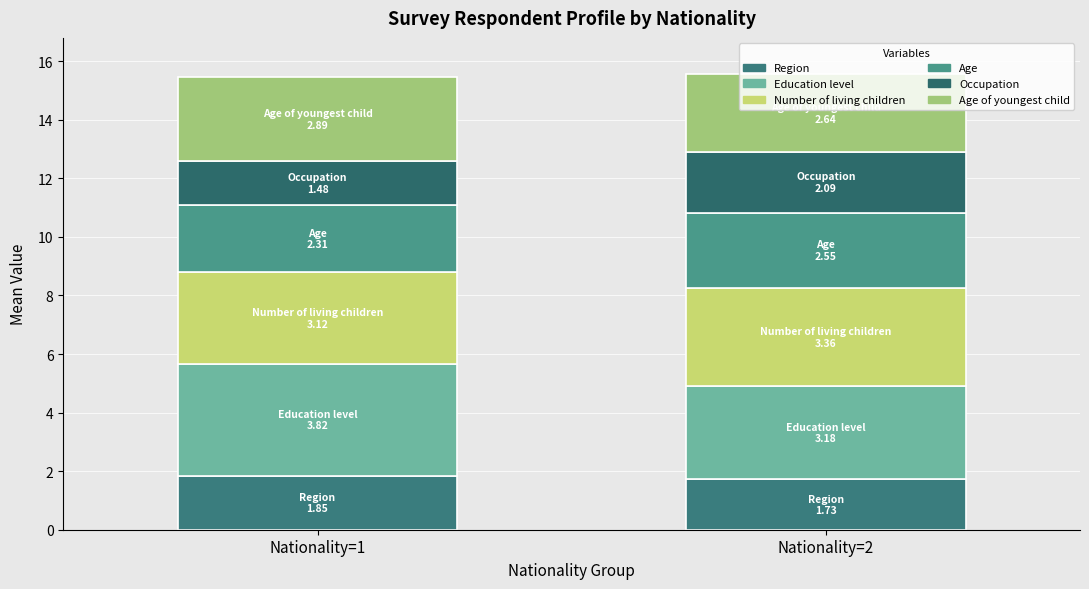

Which has a higher value, Nationality=1 or Nationality=2?

Nationality=1